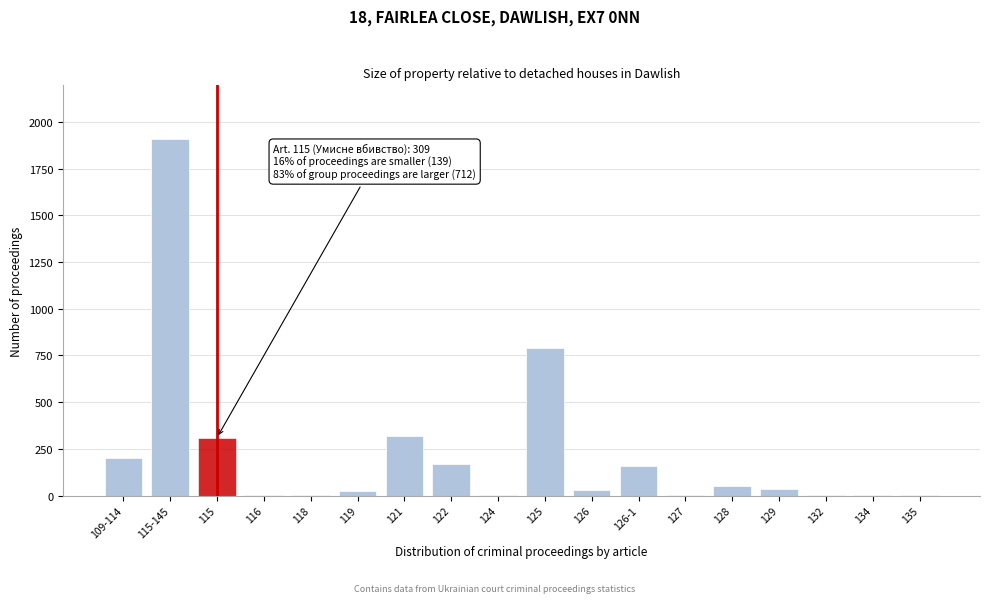

Where is the data nearest to the value 955?

125